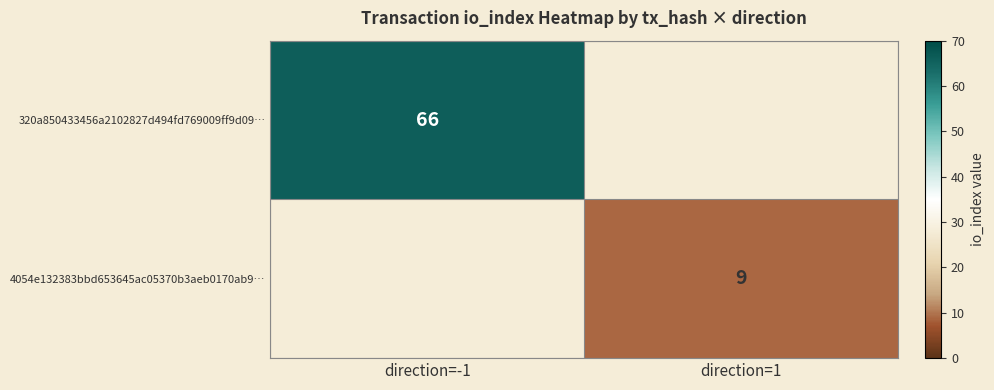

The value of 320a850433456a2102827d494fd769009ff9d09… at direction=-1 is 66. True or false?

True